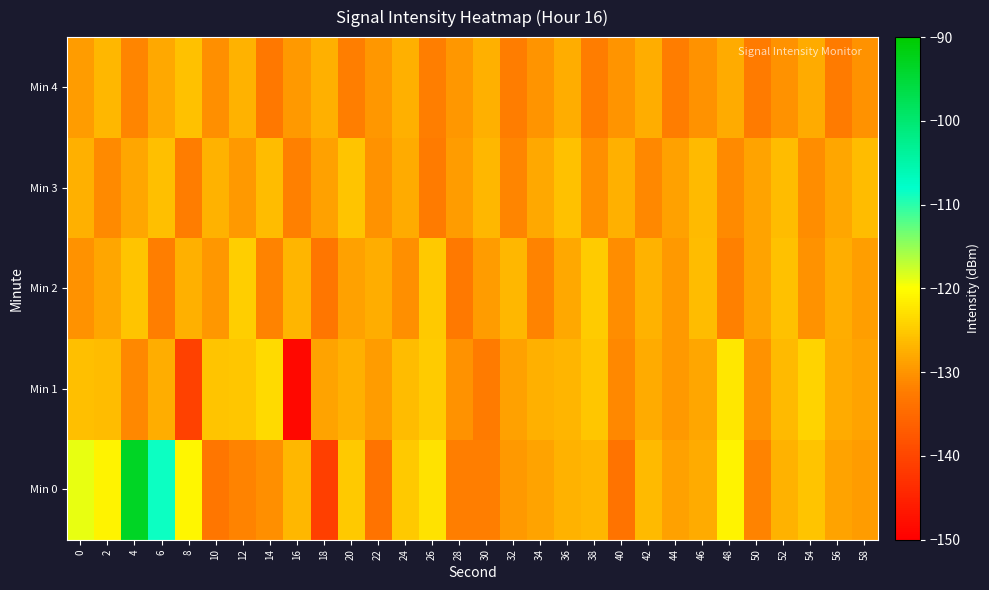

Reading right to left, extract all data points from this chart.

Min 0: 58=-129.3	56=-128.4	54=-125.6	52=-127.3	50=-131.5	48=-121.0	46=-127.9	44=-128.8	42=-126.4	40=-133.8	38=-126.6	36=-127.1	34=-128.6	32=-129.5	30=-132.0	28=-132.0	26=-122.7	24=-124.9	22=-133.8	20=-125.0	18=-141.1	16=-126.6	14=-130.4	12=-131.5	10=-133.1	8=-120.7	6=-108.6	4=-93.5	2=-121.1	0=-119.0
Min 1: 58=-128.6	56=-127.9	54=-124.2	52=-126.5	50=-130.1	48=-122.3	46=-128.4	44=-129.6	42=-127.8	40=-131.2	38=-125.3	36=-126.9	34=-127.4	32=-128.7	30=-132.5	28=-130.2	26=-124.8	24=-126.1	22=-129.3	20=-127.5	18=-128.7	16=-148.6	14=-123.4	12=-125.3	10=-125.4	8=-140.8	6=-127.6	4=-131.1	2=-126.2	0=-125.9
Min 2: 58=-129.1	56=-127.7	54=-130.2	52=-125.8	50=-128.5	48=-131.9	46=-126.3	44=-129.4	42=-127.1	40=-130.6	38=-124.9	36=-128.2	34=-131.5	32=-126.7	30=-129.3	28=-132.8	26=-125.1	24=-130.4	22=-127.6	20=-128.9	18=-133.2	16=-126.8	14=-131.7	12=-124.5	10=-129.8	8=-127.3	6=-132.1	4=-125.6	2=-128.4	0=-130.2
Min 3: 58=-126.1	56=-128.4	54=-130.7	52=-126.3	50=-128.6	48=-130.9	46=-126.5	44=-128.8	42=-131.1	40=-127.3	38=-130.4	36=-125.7	34=-128.0	32=-131.3	30=-126.6	28=-129.2	26=-132.5	24=-127.8	22=-130.1	20=-125.4	18=-128.7	16=-131.8	14=-126.2	12=-129.6	10=-127.1	8=-132.4	6=-125.9	4=-128.3	2=-130.8	0=-127.5
Min 4: 58=-130.3	56=-132.6	54=-127.9	52=-130.2	50=-132.5	48=-127.8	46=-130.1	44=-132.4	42=-127.7	40=-130.0	38=-132.3	36=-127.6	34=-129.9	32=-132.2	30=-127.5	28=-129.8	26=-132.1	24=-127.4	22=-129.7	20=-132.0	18=-127.3	16=-129.6	14=-132.9	12=-127.2	10=-130.5	8=-125.8	6=-128.1	4=-131.4	2=-126.7	0=-129.3